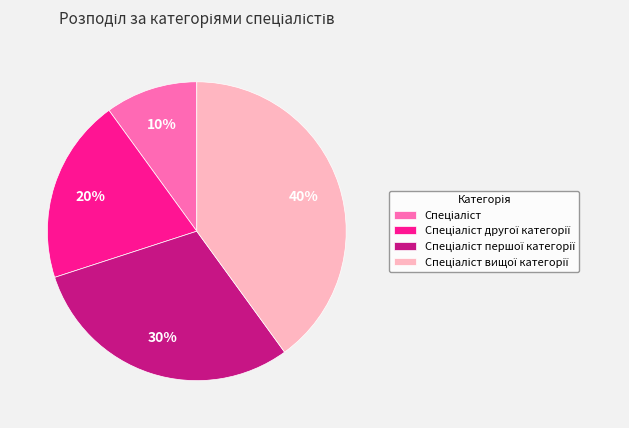

Does any single category account for the majority?

No